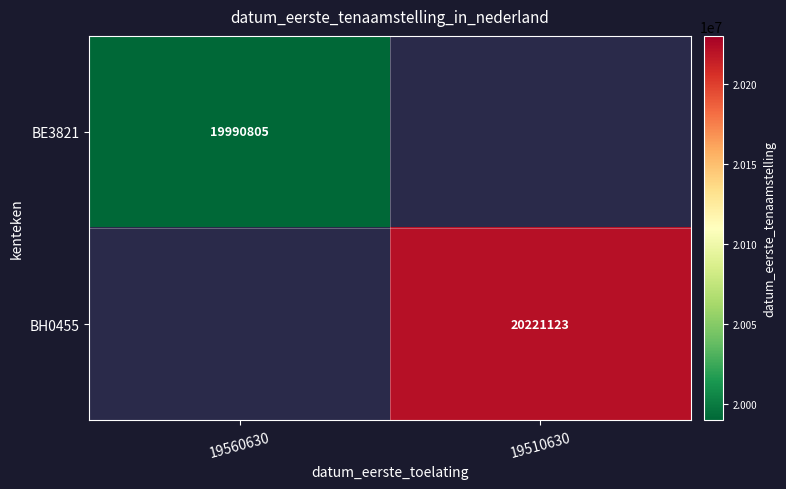

Count the number of categories in the chart.

2